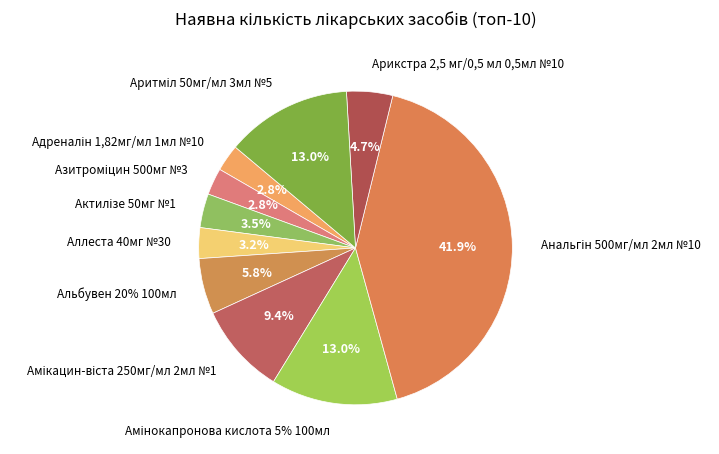

Which has a higher value, Амінокапронова кислота 5% 100мл or Альбувен 20% 100мл?

Амінокапронова кислота 5% 100мл